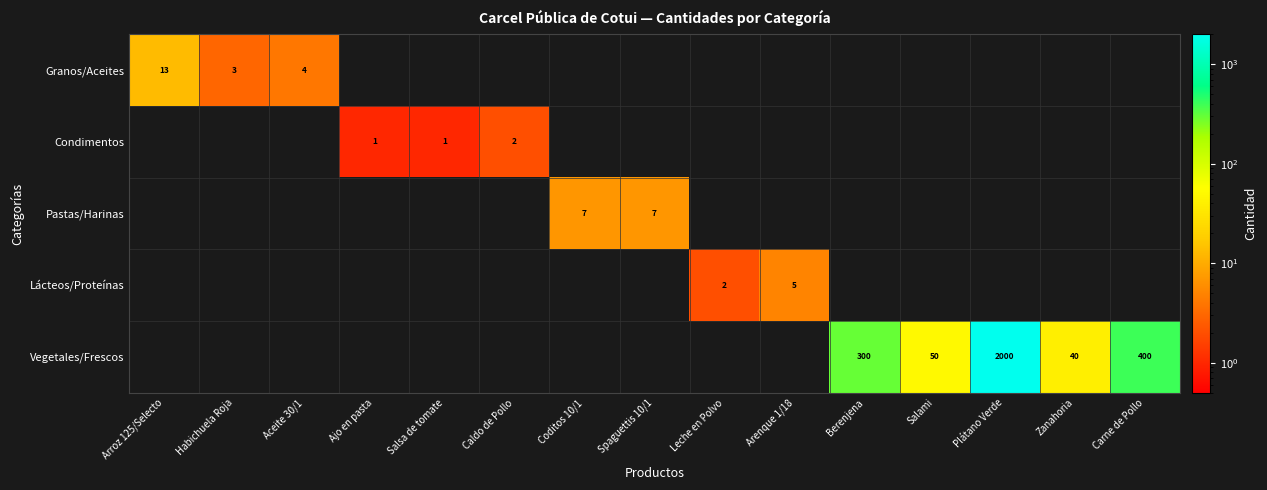

What is the maximum value for Pastas/Harinas?

7